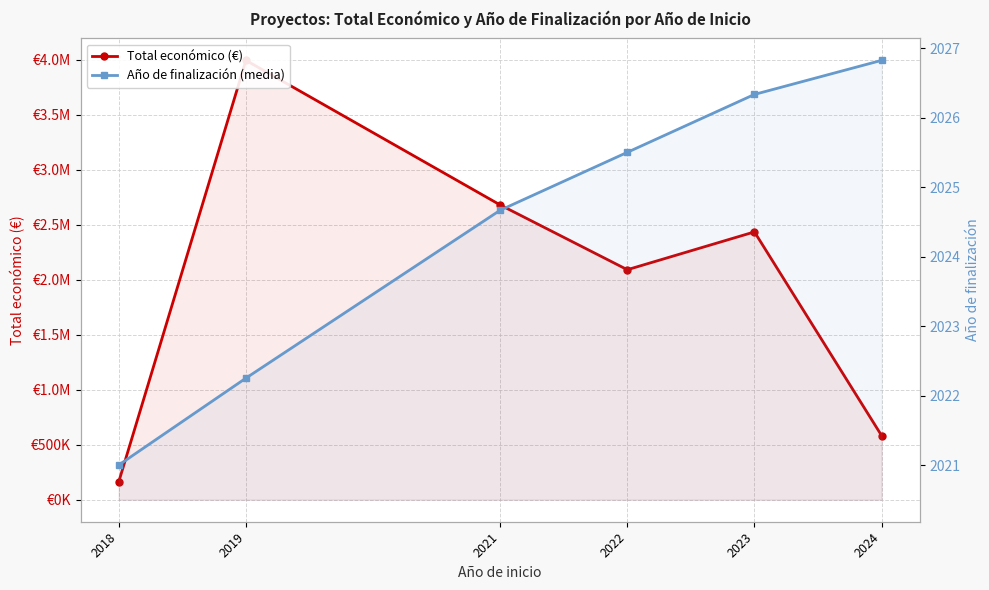

True or false: Total económico (€) and Año de finalización (media) intersect in this chart.

False